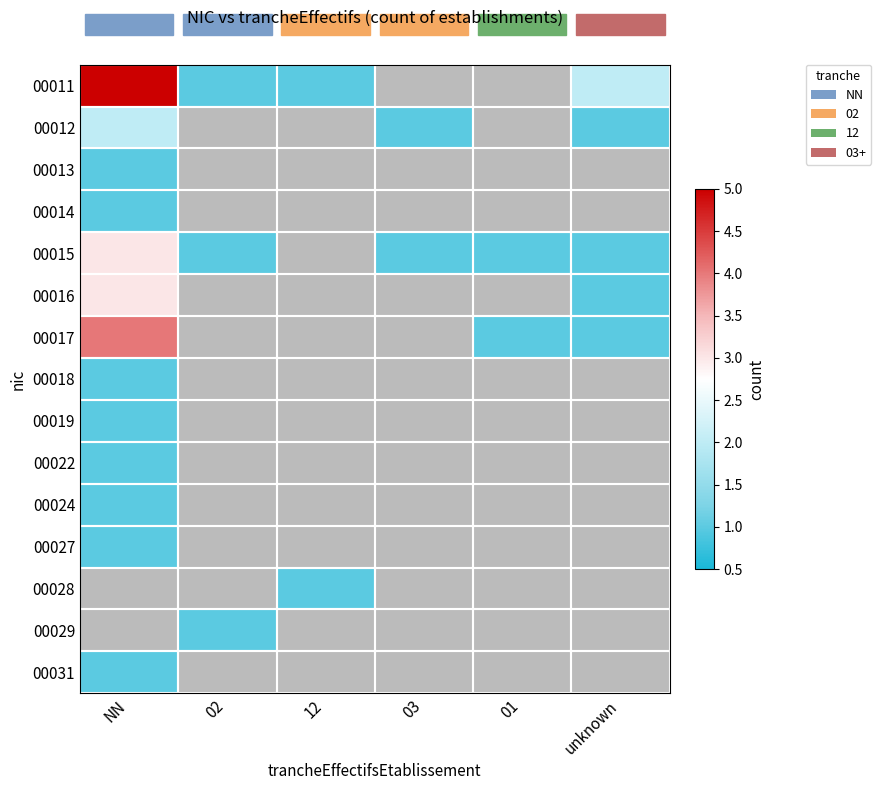

What is the minimum value for 00015?

1.0